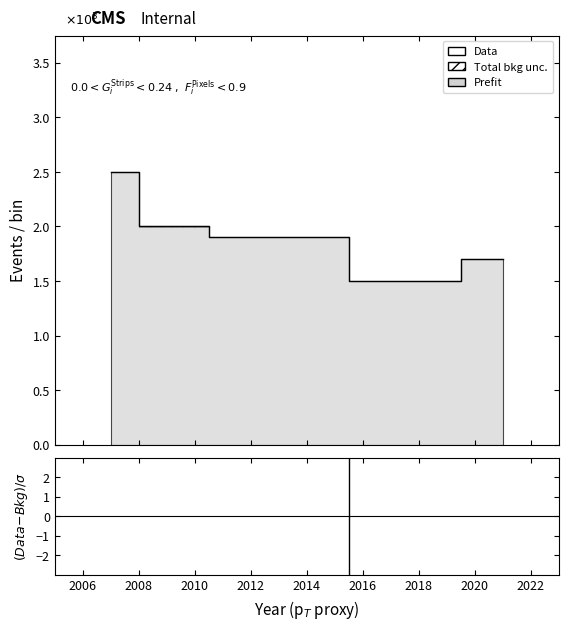

Where is the first local minimum?

2010